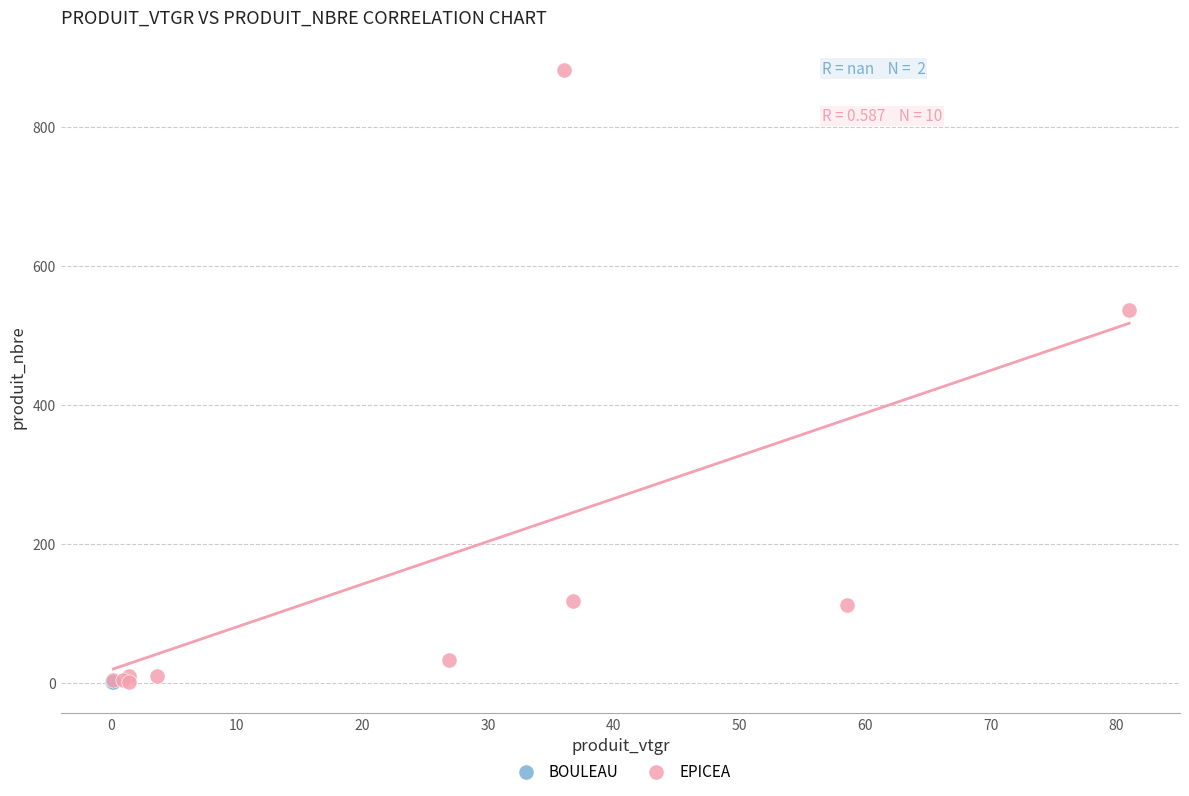

What are all the series names shown in the legend?

BOULEAU, EPICEA